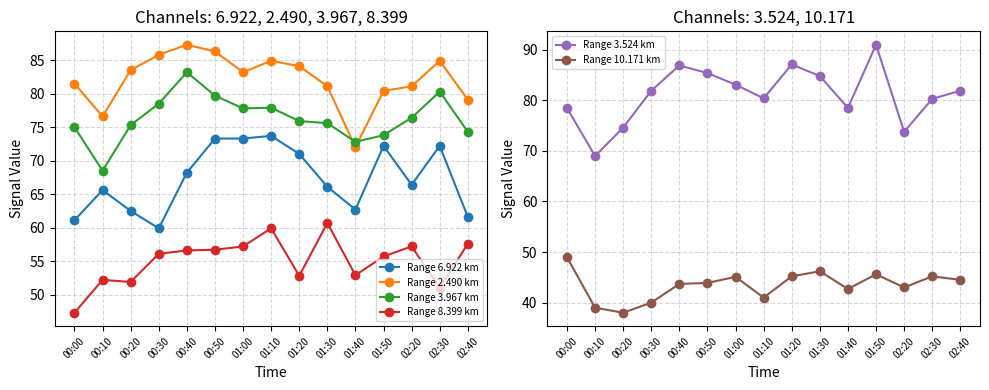

Count the number of categories in the chart.

15